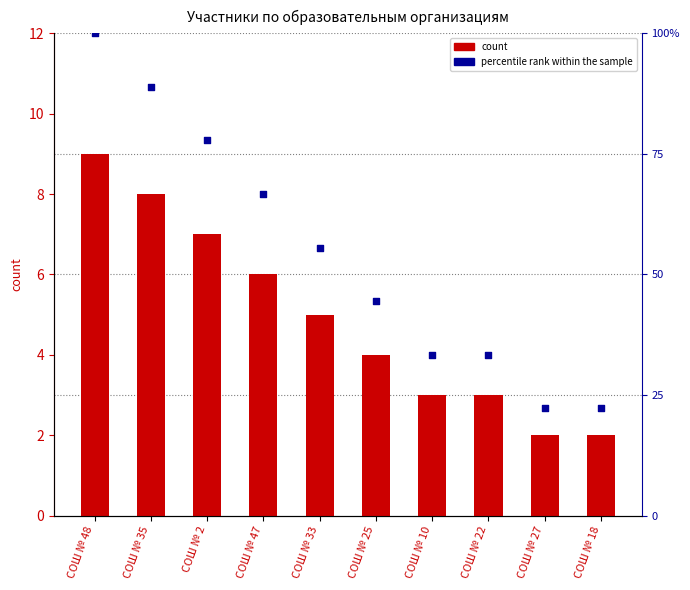

At which category is the sum across all series the highest?

СОШ № 48